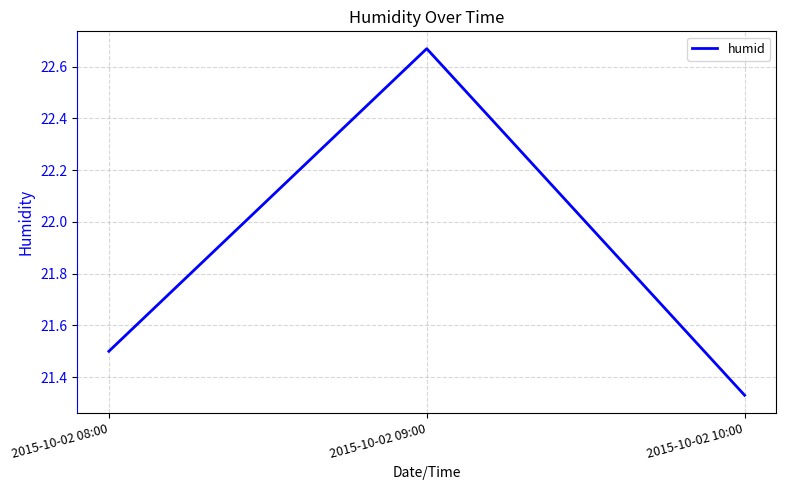

The chart shows a value of 9.9 at 2015-10-02 08:00. True or false?

False